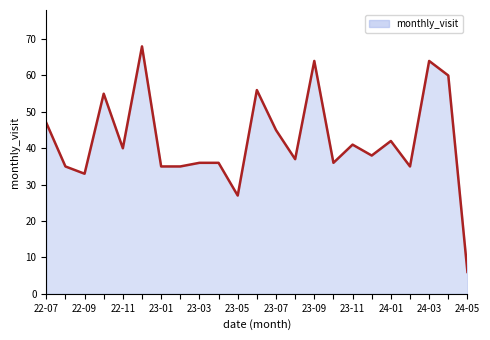

What is the difference between the maximum and minimum values?

62